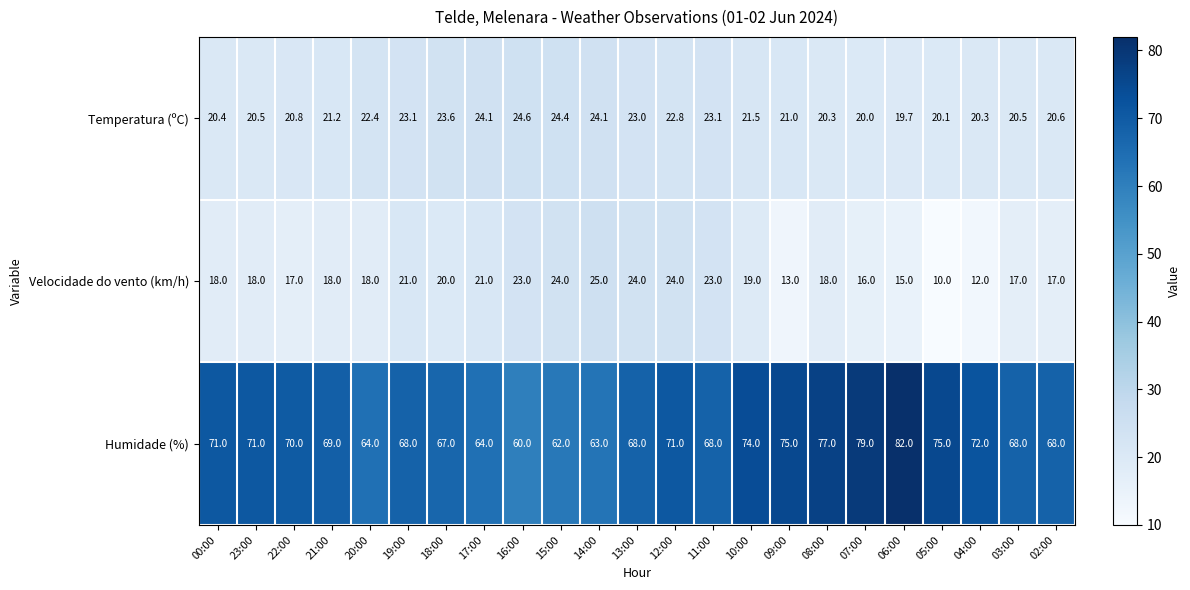

At which label does Humidade (%) first exceed 69?

00:00